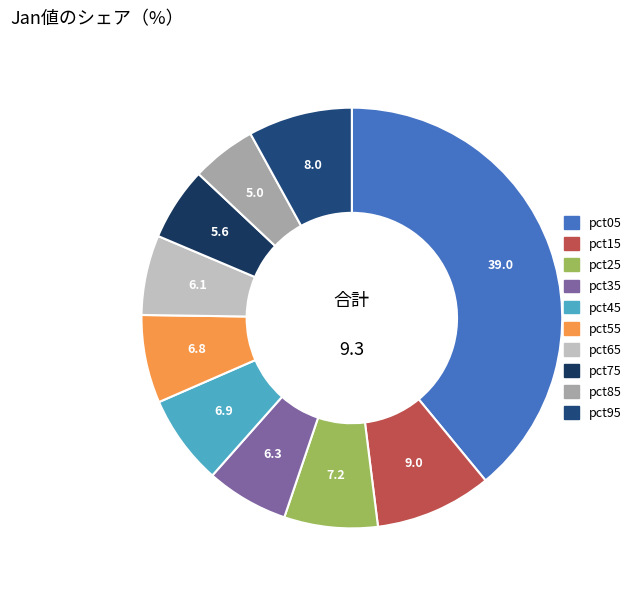

Rank the categories by value from lowest to highest.

pct85, pct75, pct65, pct35, pct55, pct45, pct25, pct95, pct15, pct05